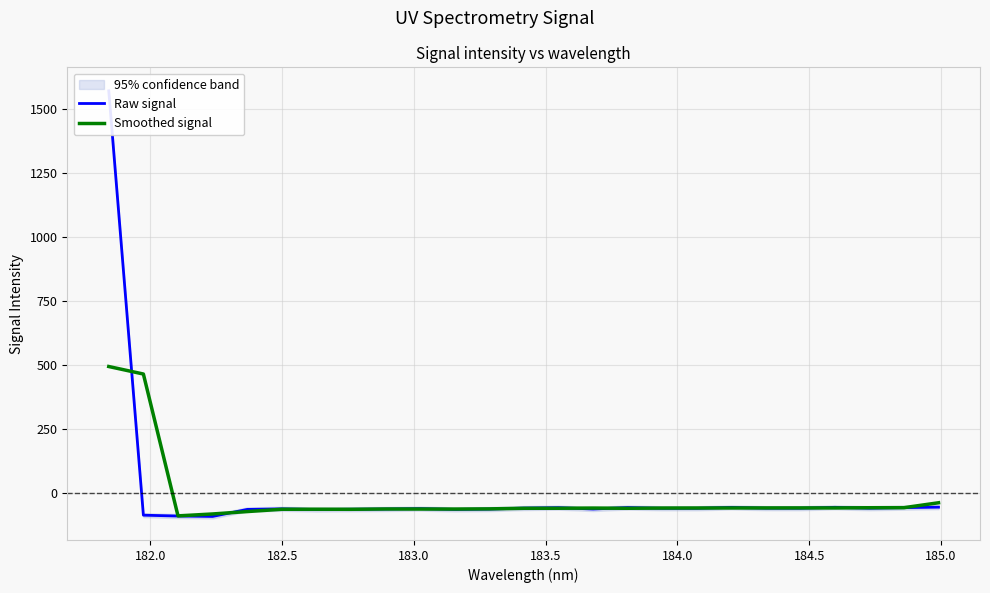

How many positive values does the Smoothed signal series have?

2